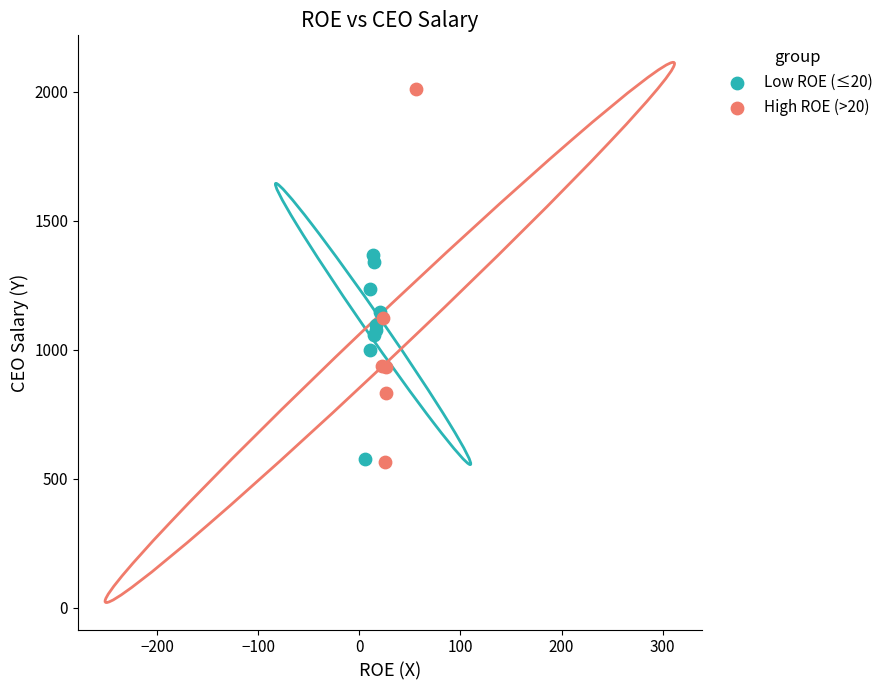

Which series reaches the maximum Y coordinate?

High ROE (>20)